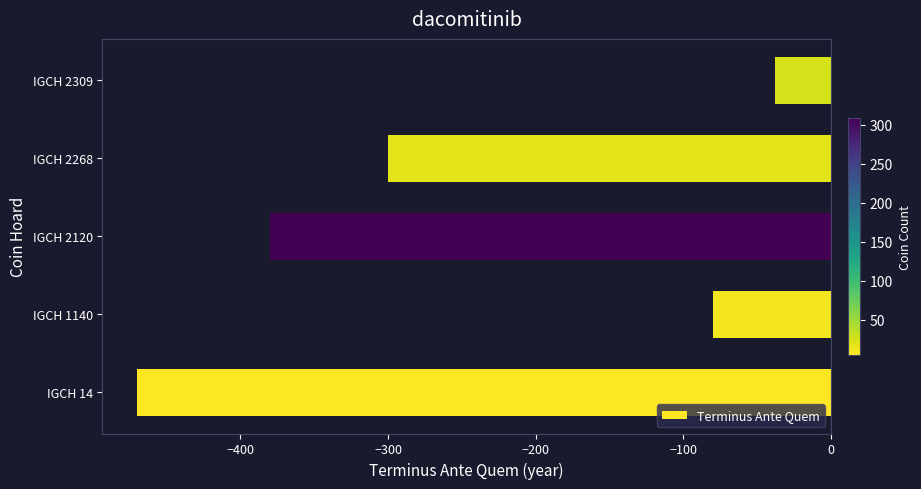

Which category has the lowest value across all series?

IGCH 14